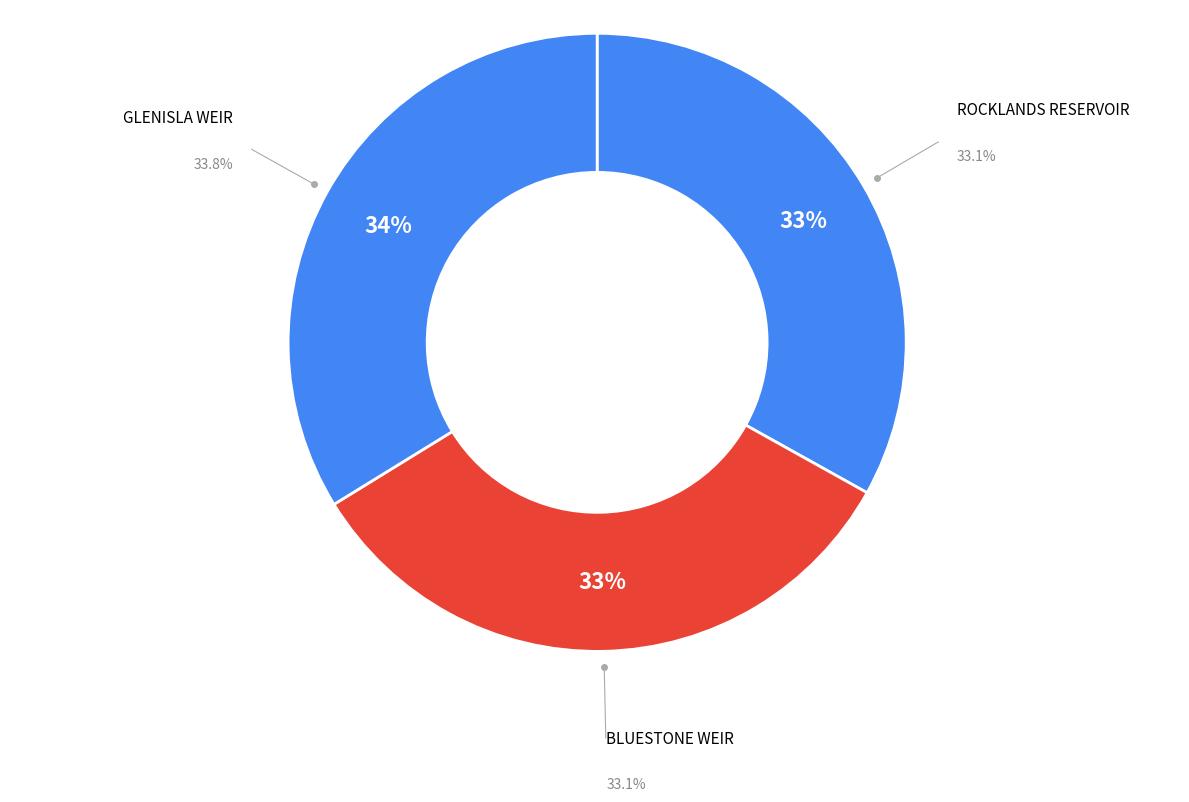

How many slices are in this pie chart?

3